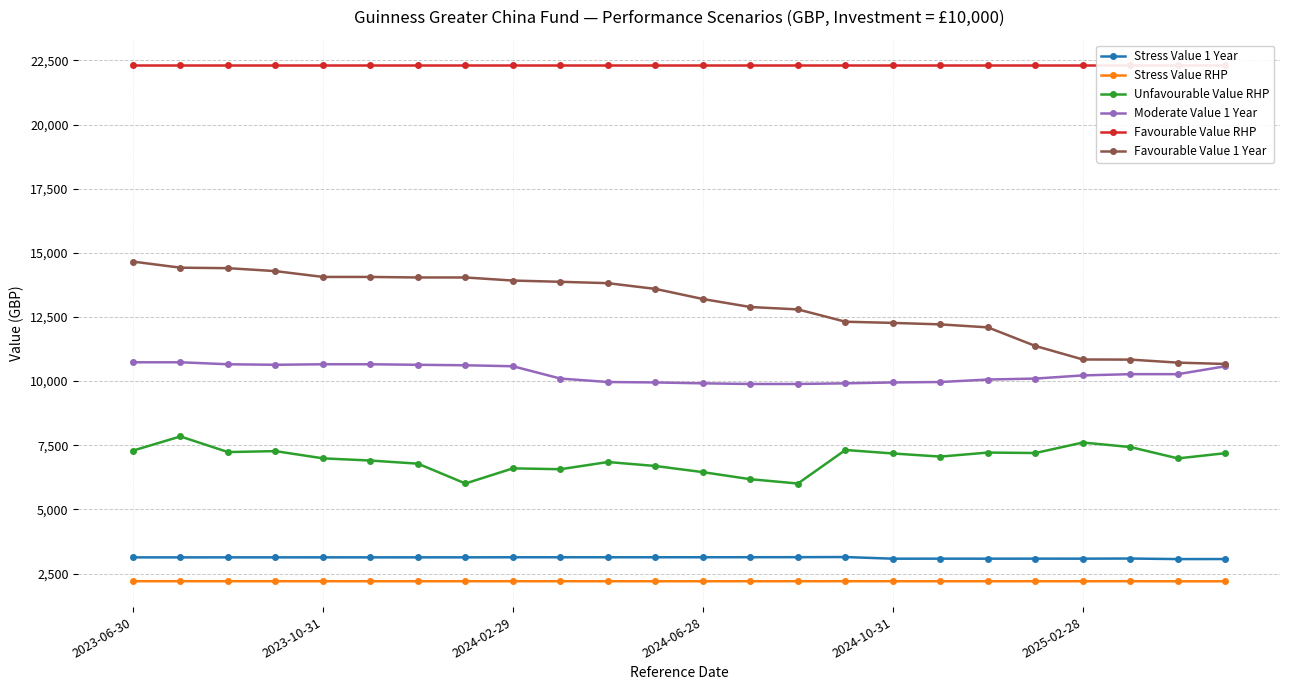

Reading left to right, transcribe all the data shown in this chart.

Stress Value 1 Year: 3128.8	3128.8	3129.1	3129.3	3129.7	3129.4	3129.7	3129.8	3132.7	3132.9	3132.6	3133.3	3133.6	3134.5	3136.3	3141.9	3077.5	3078.0	3077.7	3079.2	3078.6	3083.6	3062.2	3063.6
Stress Value RHP: 2199.8	2199.6	2199.5	2199.4	2199.2	2199.0	2198.9	2198.7	2199.3	2198.9	2198.2	2198.1	2198.1	2198.3	2198.6	2199.8	2198.9	2199.0	2199.0	2199.2	2199.1	2200.0	2196.1	2196.4
Unfavourable Value RHP: 7291.4	7842.6	7233.7	7271.0	6989.6	6903.7	6781.9	6008.8	6598.9	6565.6	6845.9	6690.8	6451.1	6175.6	6007.7	7315.6	7179.1	7057.3	7215.1	7196.7	7606.8	7429.4	6987.8	7190.0
Moderate Value 1 Year: 10734.4	10734.4	10657.2	10636.5	10657.2	10657.2	10636.5	10617.7	10579.3	10099.3	9965.0	9948.0	9913.4	9888.8	9888.8	9913.4	9948.0	9965.0	10061.3	10099.3	10222.6	10271.2	10271.2	10579.3
Favourable Value RHP: 22305.7	22305.7	22305.7	22305.7	22305.7	22305.7	22305.7	22305.7	22305.7	22305.7	22305.7	22305.7	22305.7	22305.7	22305.7	22305.7	22305.7	22305.7	22305.7	22305.7	22305.7	22305.7	22305.7	22305.7
Favourable Value 1 Year: 14659.5	14422.0	14403.3	14288.2	14061.6	14061.6	14040.4	14040.4	13920.2	13872.0	13818.3	13594.7	13200.3	12888.6	12795.4	12315.6	12269.7	12211.9	12094.9	11370.2	10843.1	10838.9	10720.9	10668.4